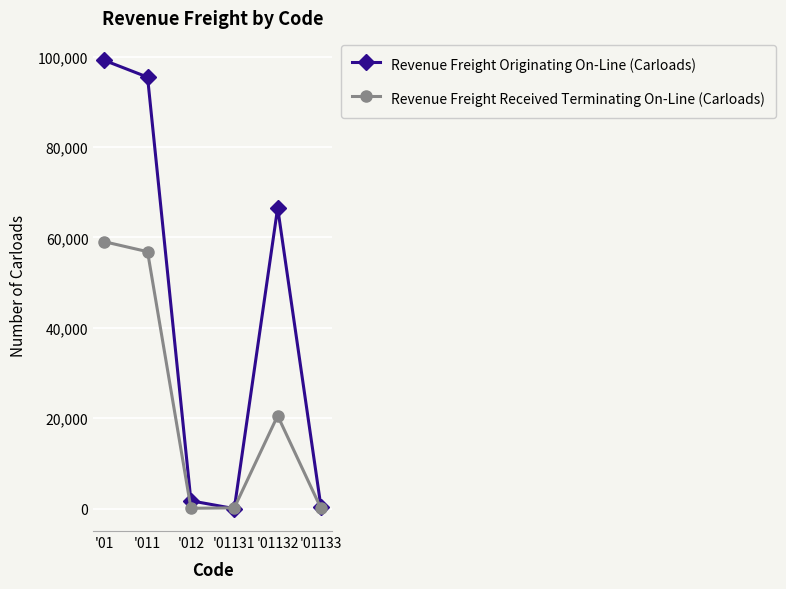

Rank the series by their average value, from highest to lowest.

Revenue Freight Originating On-Line (Carloads), Revenue Freight Received Terminating On-Line (Carloads)